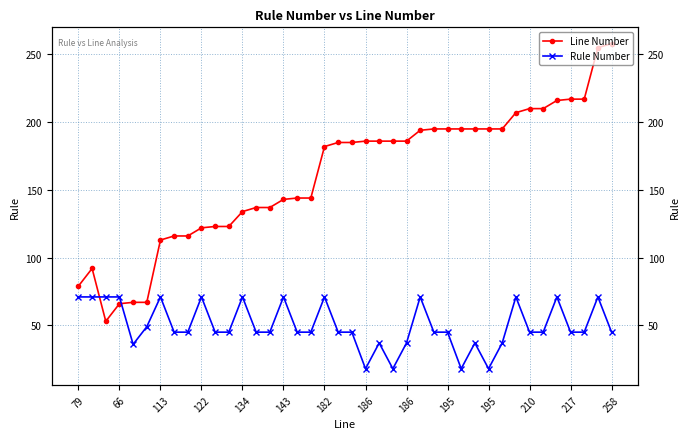

What is the spread (max minus min) of values at 182?

111